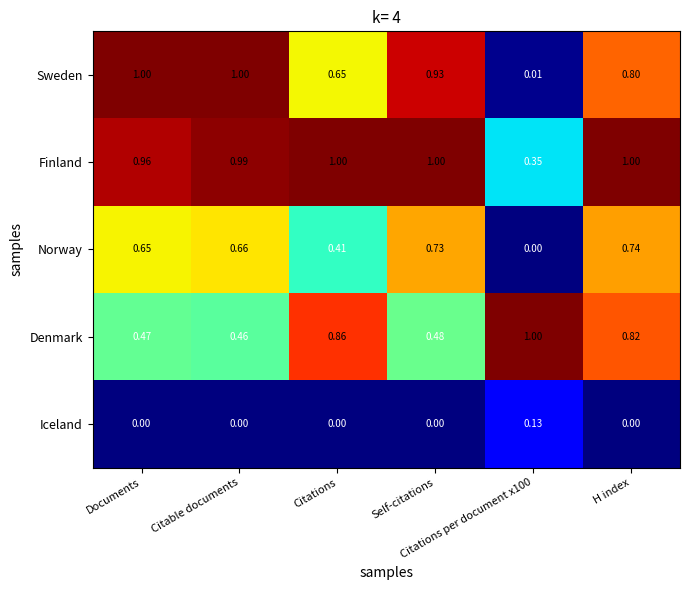

Which series has the largest total across all categories?

Finland